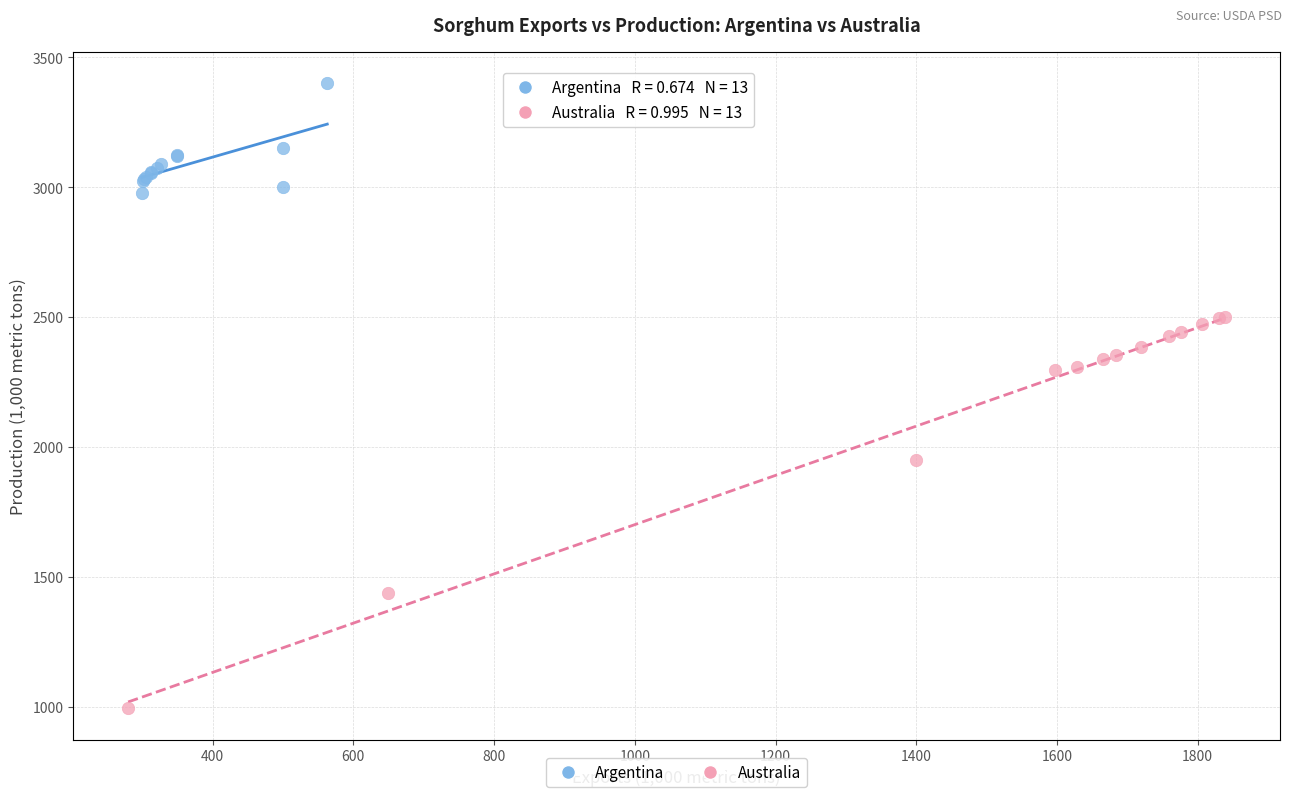

Which series reaches the maximum Y coordinate?

Argentina